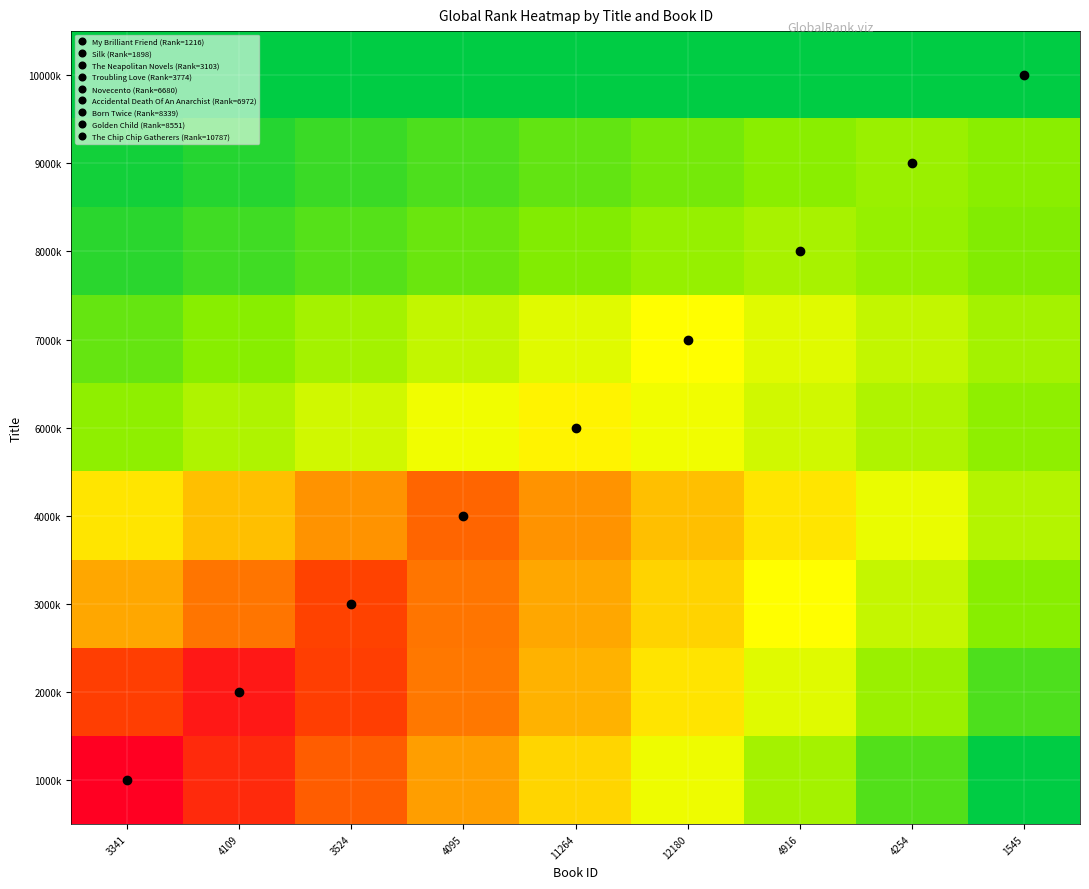

What is the smallest value displayed?

1216.0